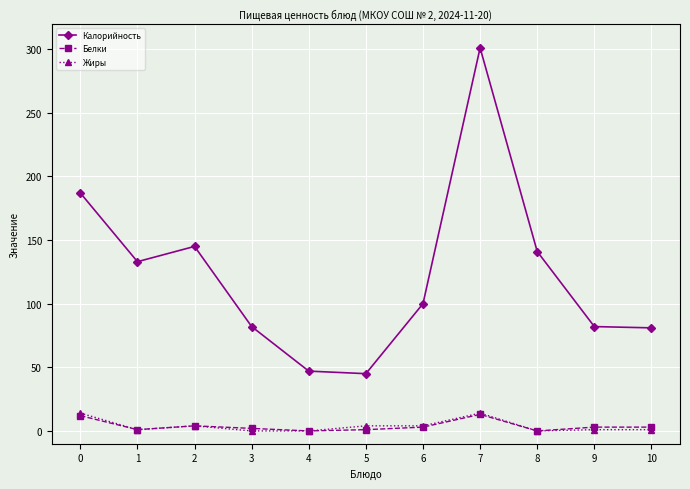

What is the highest value of the Калорийность series?

301